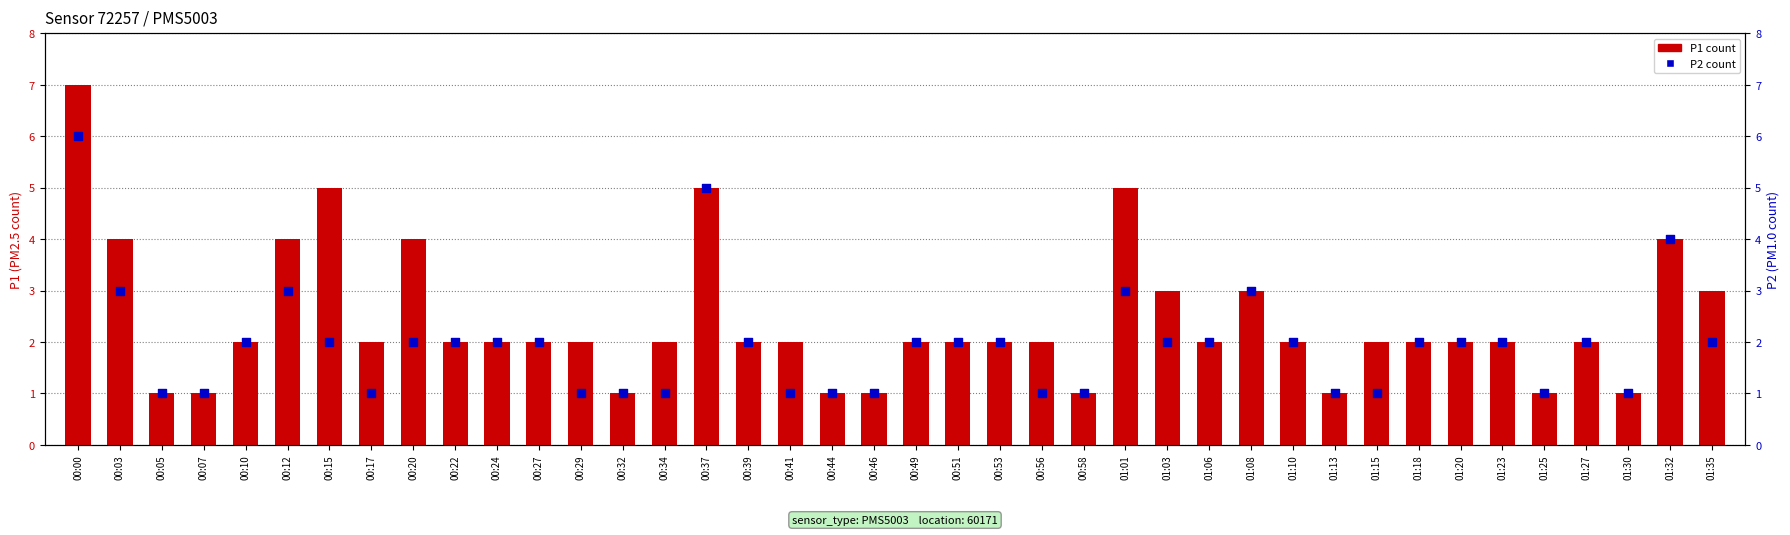

At which category is the sum across all series the highest?

00:00